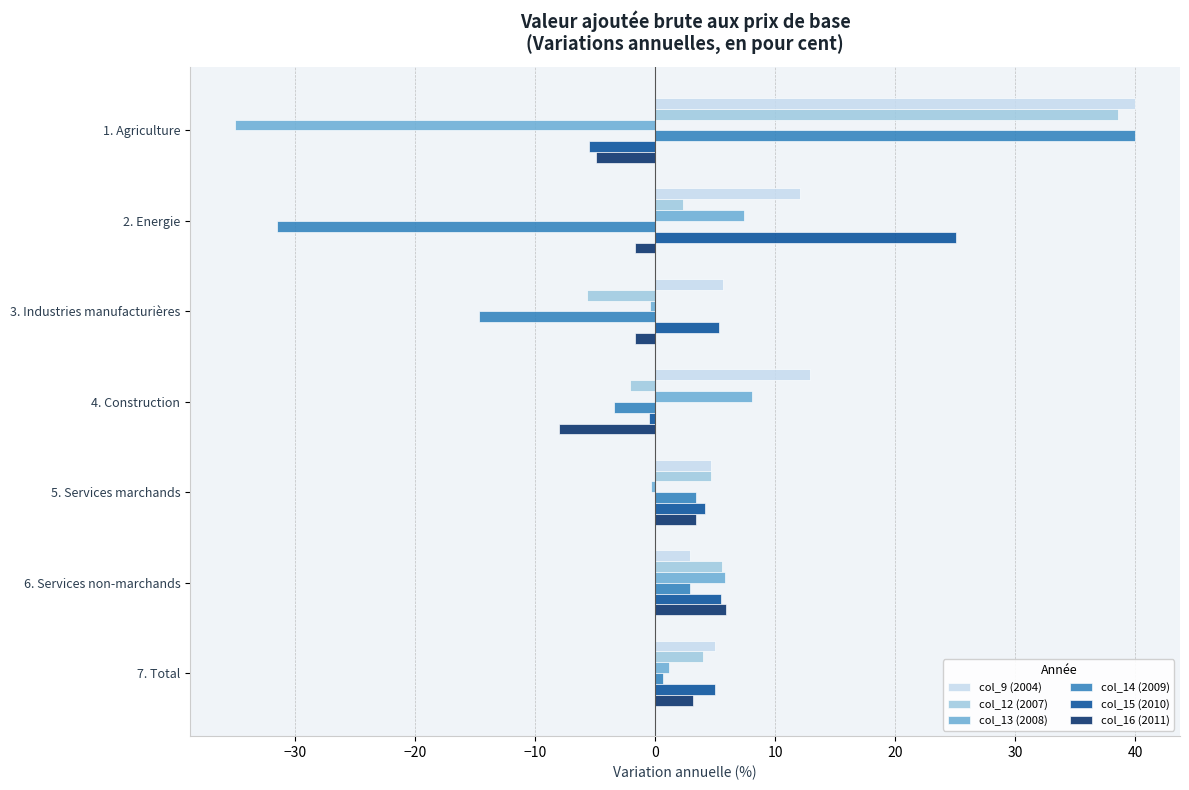

What is the sum of all col_14 (2009) values?

-2.6